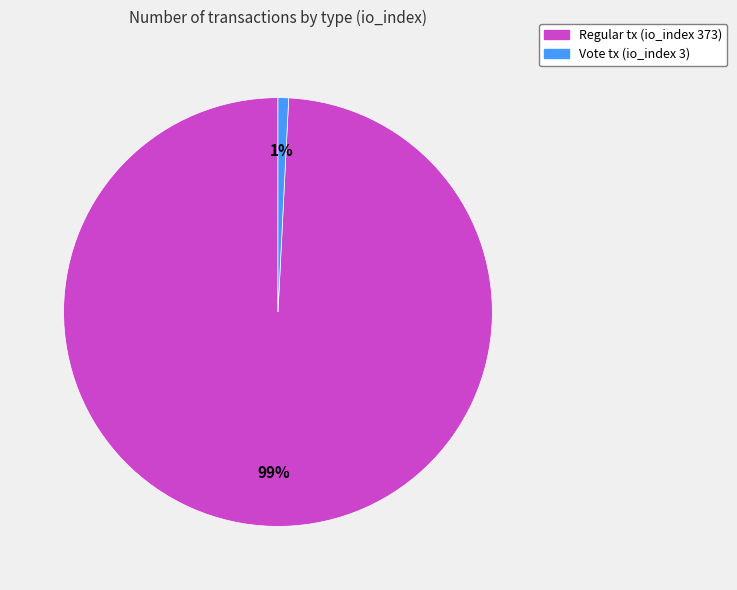

To the nearest percent, what is the difference between the largest and smallest slice percentages?

98%